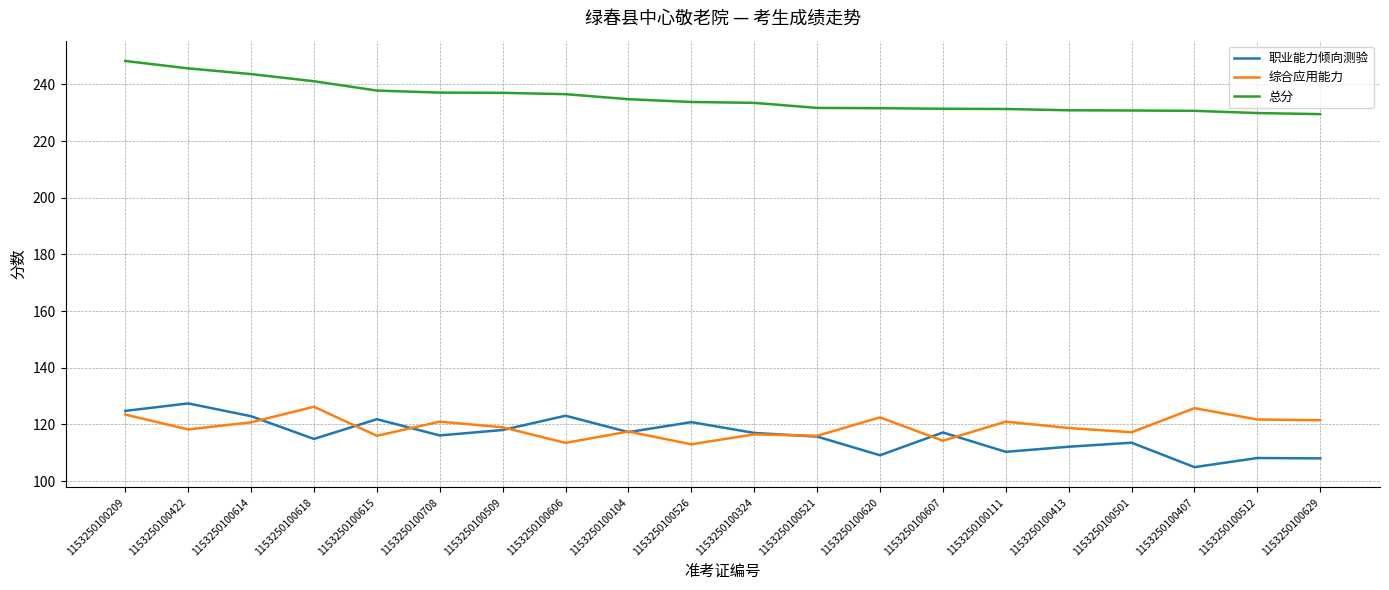

At which label does 总分 first exceed 233?

1153250100209